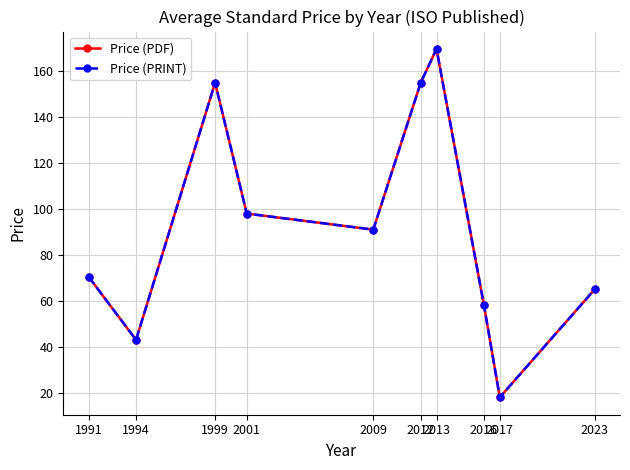

True or false: Price (PDF) and Price (PRINT) intersect in this chart.

False